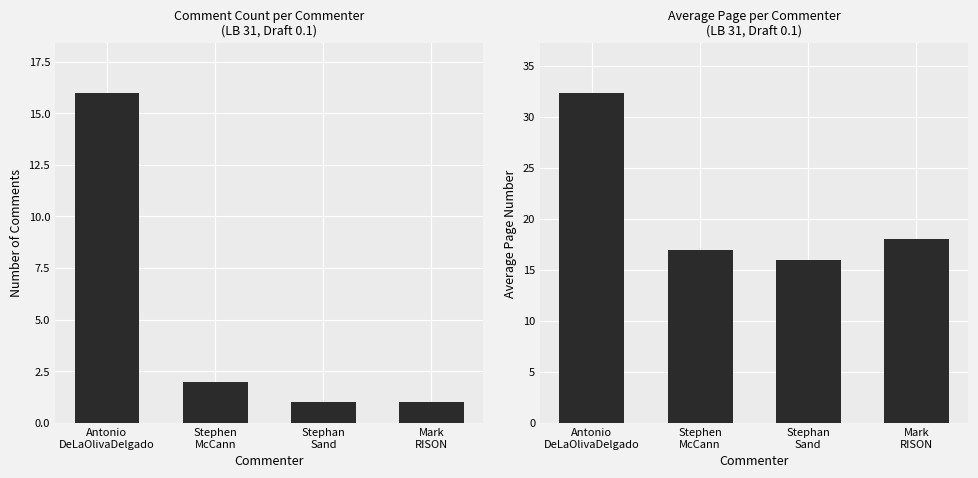

List the series in order of their peak value, lowest first.

Comment Count, Avg Page